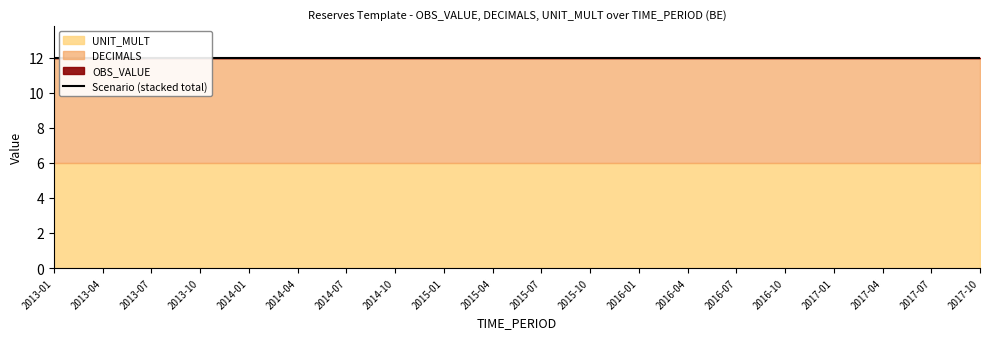

At how many categories does at least one series exceed 5?

20